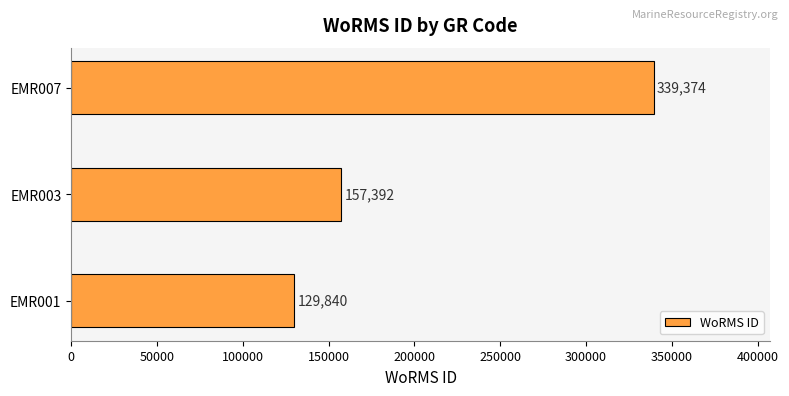

Reading bottom to top, list all the values displayed in this chart.

EMR001=129840	EMR003=157392	EMR007=339374